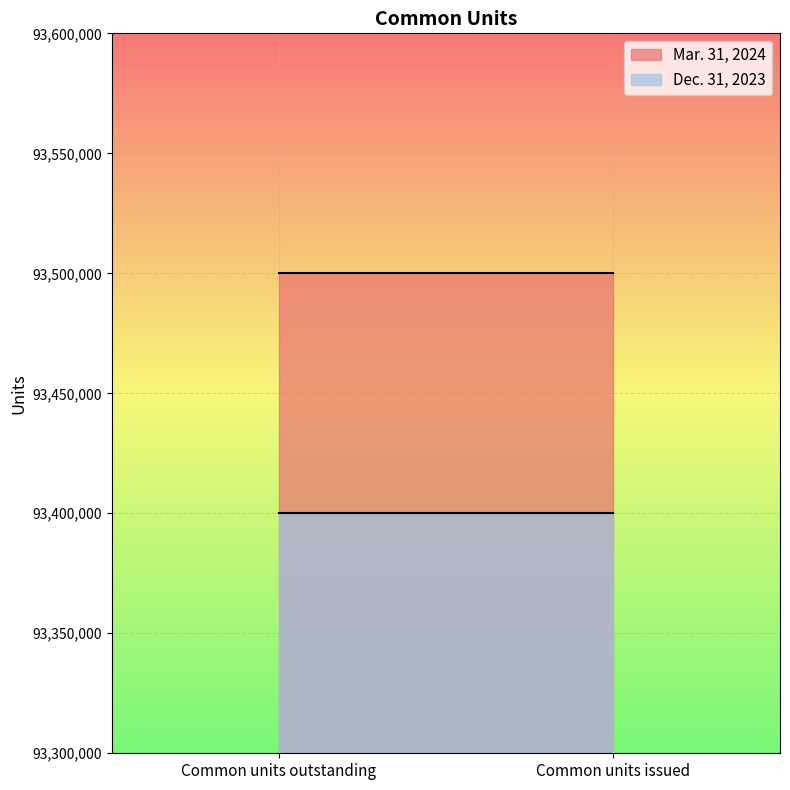

Does the chart display data point markers on the line(s)?

No